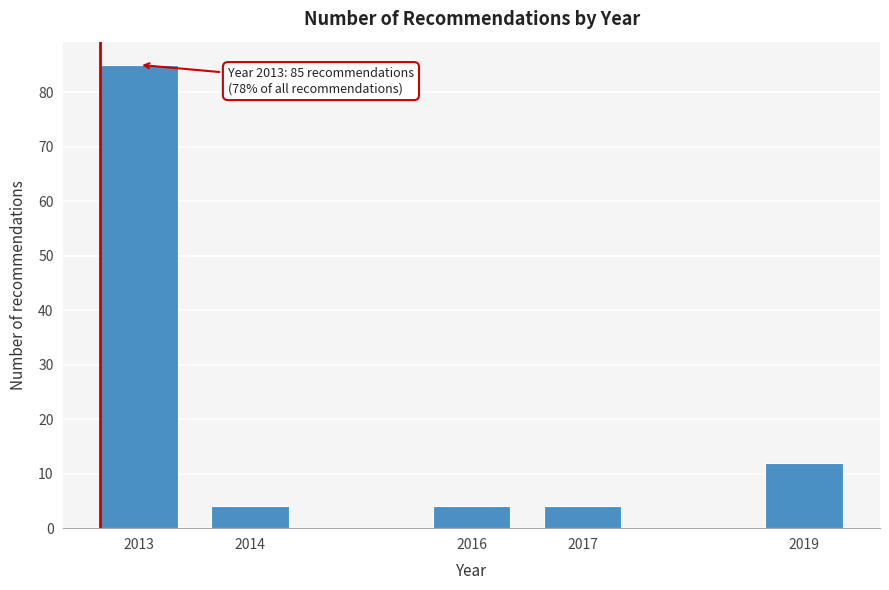

Reading left to right, what are all the values shown in this chart?

2013=85	2014=4	2016=4	2017=4	2019=12